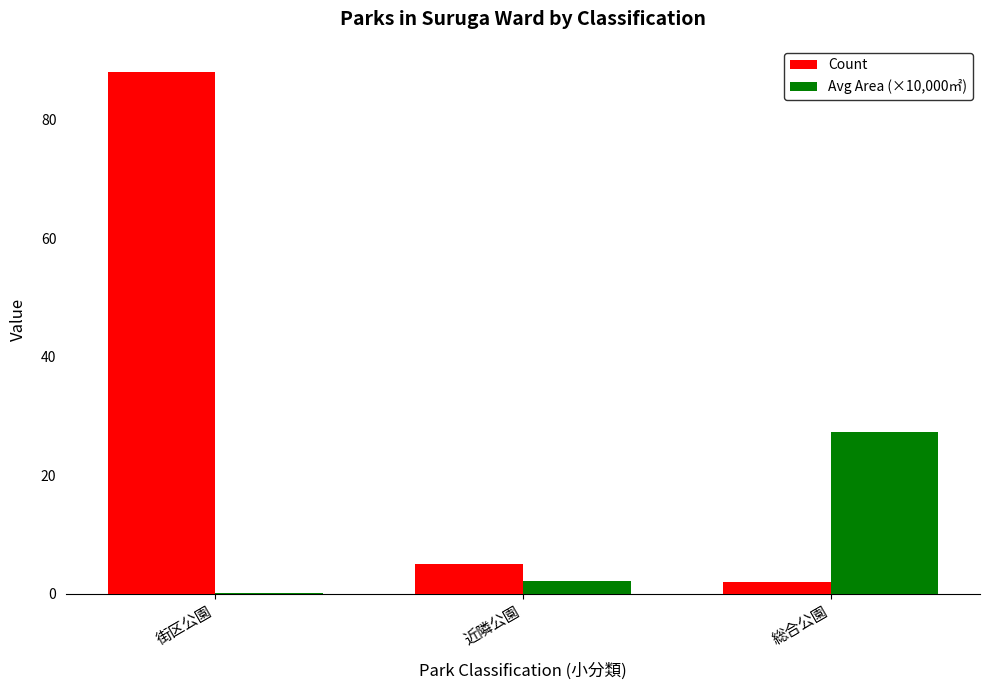

At which category is the sum across all series the highest?

街区公園